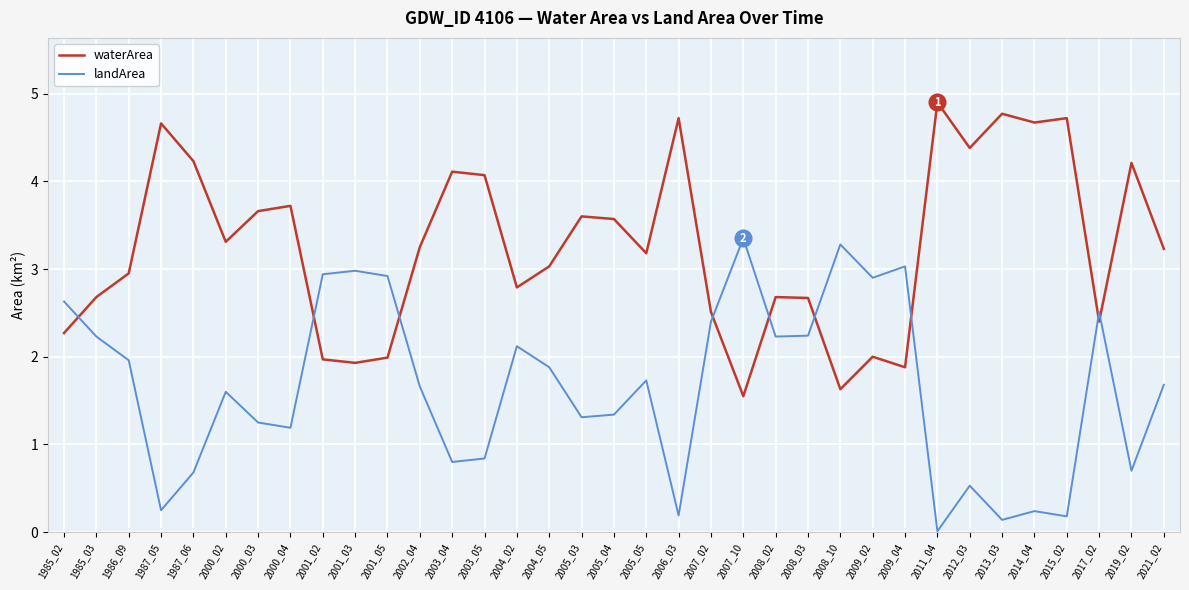

The value of waterArea at 2012_03 is 1.2. True or false?

False